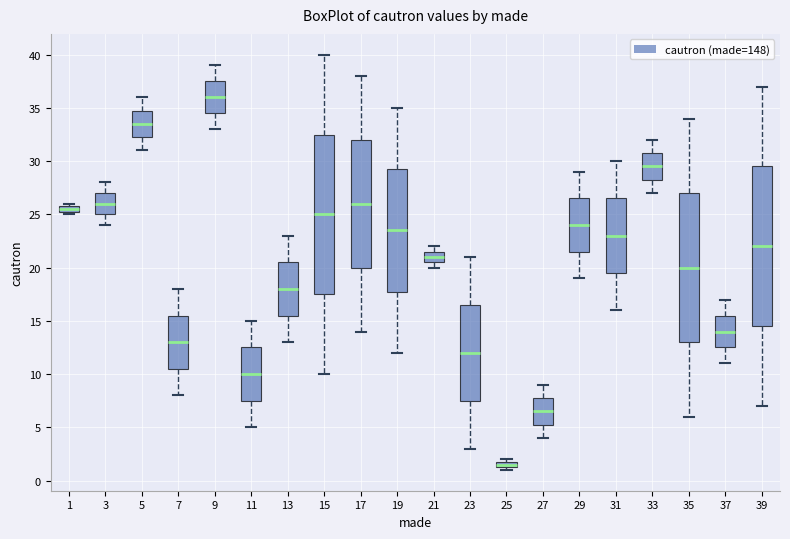

Which box's median line is the highest?

9